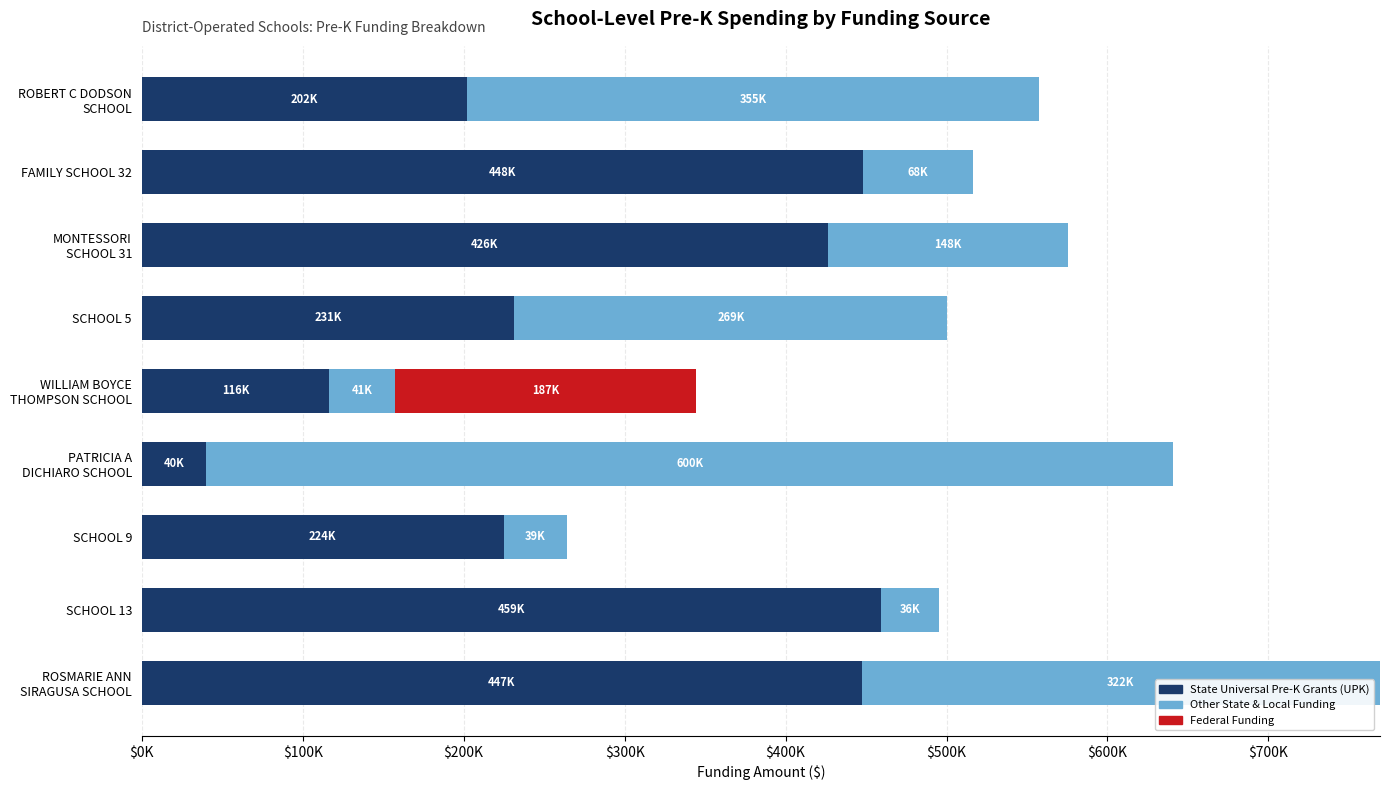

What are all the series names shown in the legend?

State Universal Pre-K Grants (UPK), Other State & Local Funding, Federal Funding